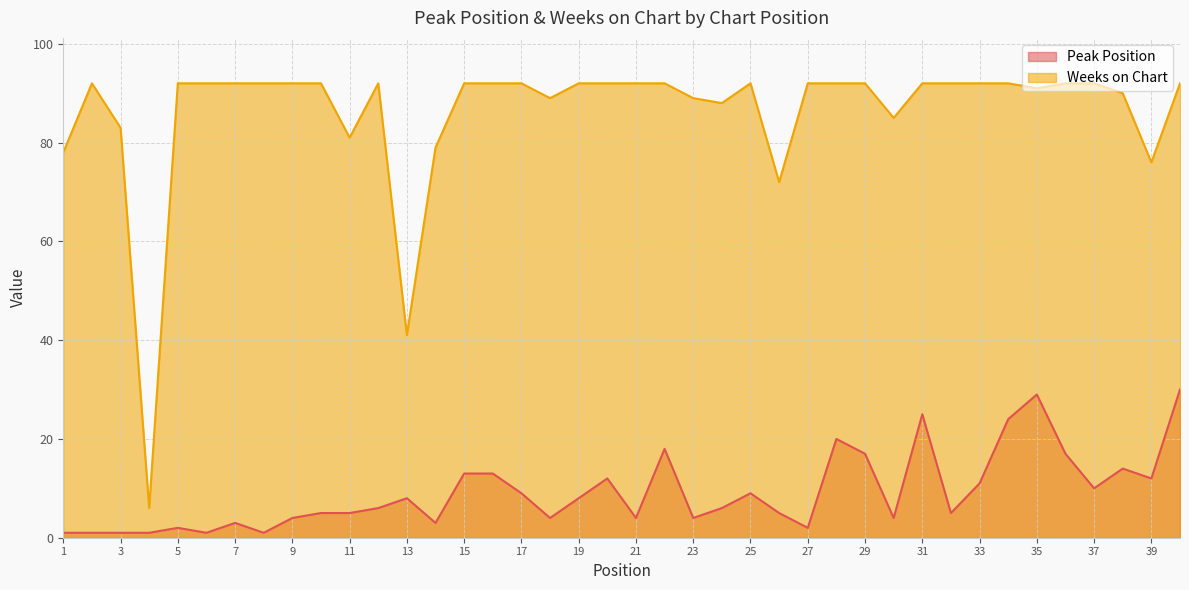

Between 14 and 33, which series saw the biggest shift?

Weeks on Chart